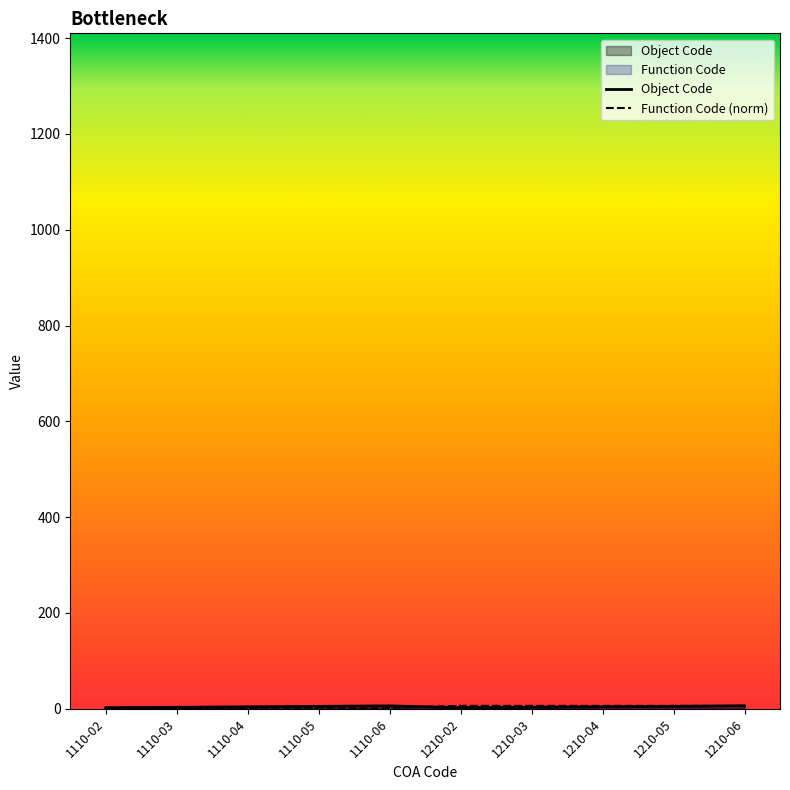

How many lines are shown in the chart?

2